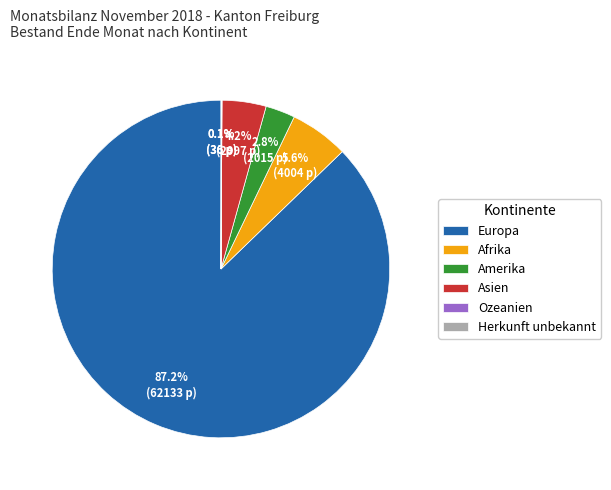

Which category accounts for the majority?

Europa